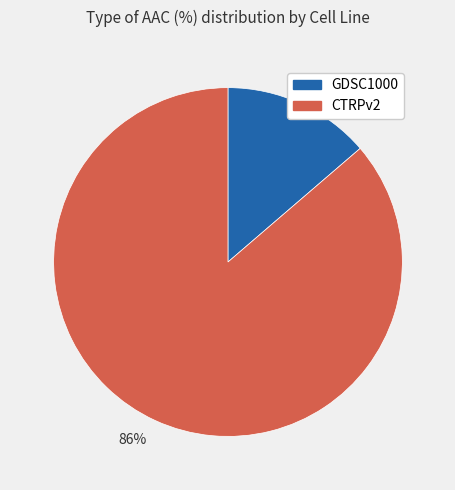

To the nearest percent, what is the combined percentage of 86% and 14%?

100%